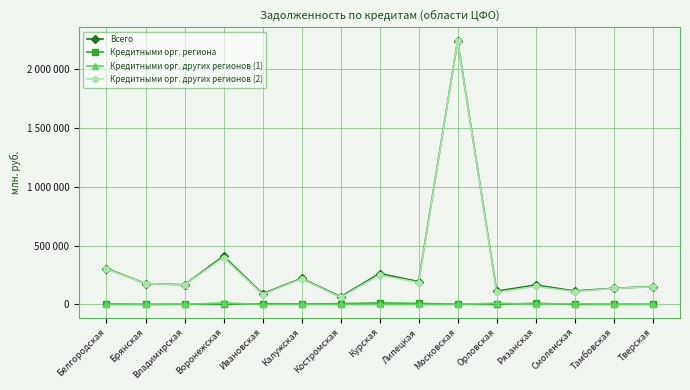

True or false: Кредитными орг. других регионов (1) and Кредитными орг. других регионов (2) cross at least once.

False